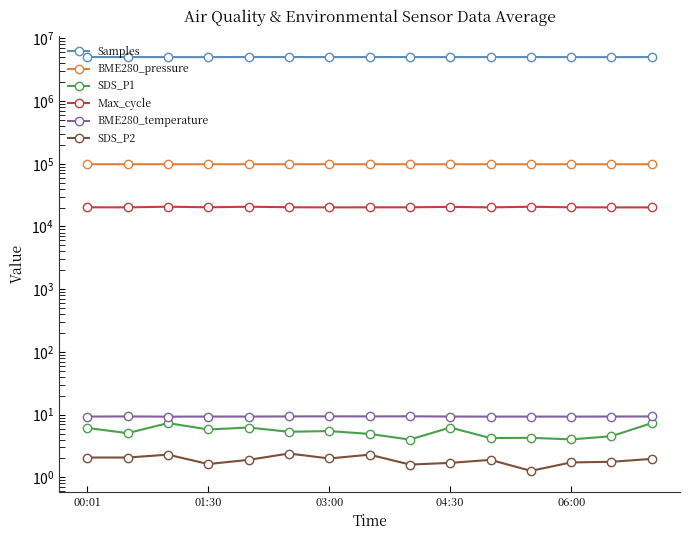

Reading left to right, list all the values displayed in this chart.

Samples: 5036843.0	5032560.0	5024519.0	5021028.0	5047677.0	5034585.0	5031409.0	5032697.0	5034371.0	5027265.0	5032891.0	5032841.0	5024432.0	5022358.0	5031529.0
BME280_pressure: 98362.3	98363.7	98354.9	98361.5	98354.6	98363.7	98355.8	98362.0	98361.7	98358.8	98353.1	98349.6	98356.5	98350.3	98356.1
SDS_P1: 6.1	5.1	7.3	5.8	6.2	5.3	5.5	4.9	4.0	6.2	4.2	4.3	4.0	4.5	7.3
Max_cycle: 20237.0	20190.0	20679.0	20242.0	20667.0	20263.0	20178.0	20222.0	20225.0	20555.0	20185.0	20637.0	20231.0	20178.0	20174.0
BME280_temperature: 9.3	9.4	9.3	9.3	9.3	9.4	9.4	9.4	9.4	9.3	9.3	9.3	9.3	9.3	9.3
SDS_P2: 2.1	2.1	2.3	1.6	1.9	2.4	2.0	2.3	1.6	1.7	1.9	1.3	1.7	1.8	2.0